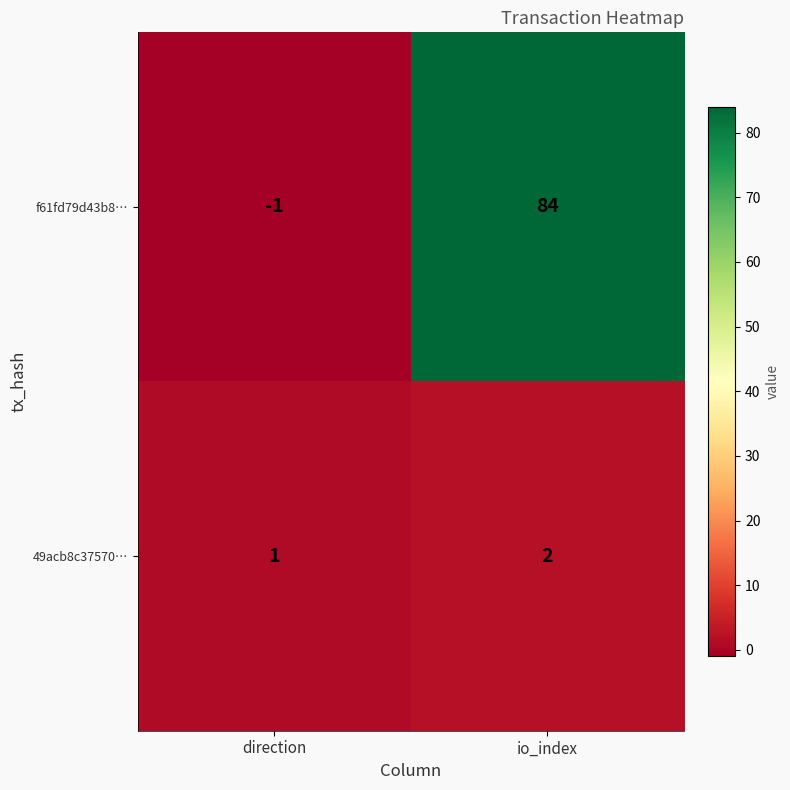

At which label is f61fd79d43b8… closest to 41?

direction